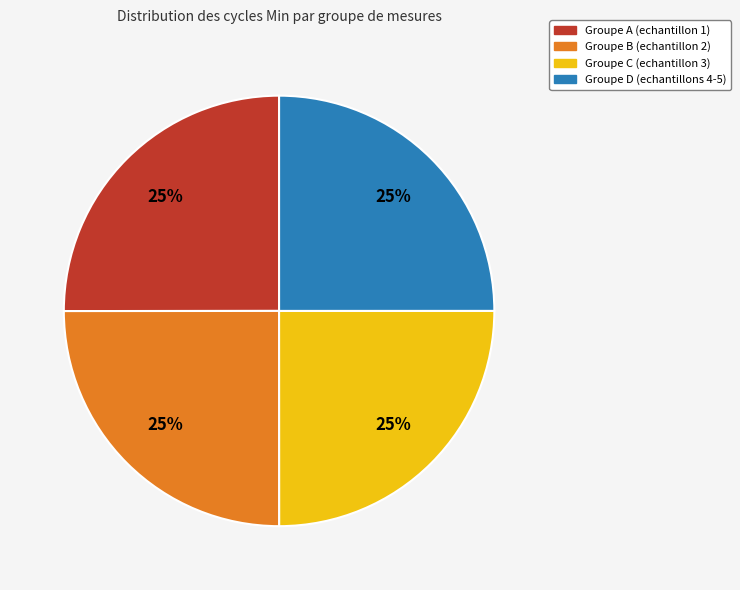

To the nearest percent, what is the average slice percentage?

25%